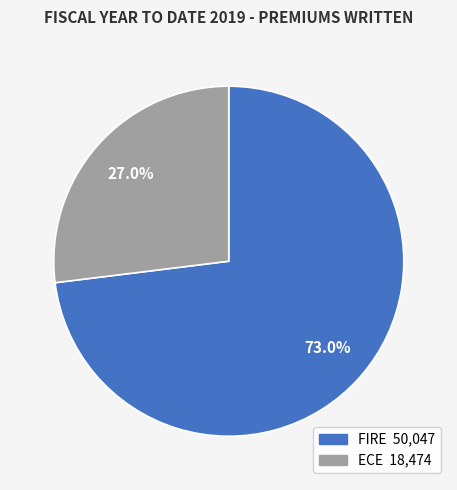

Rank the categories by value from lowest to highest.

ECE, FIRE